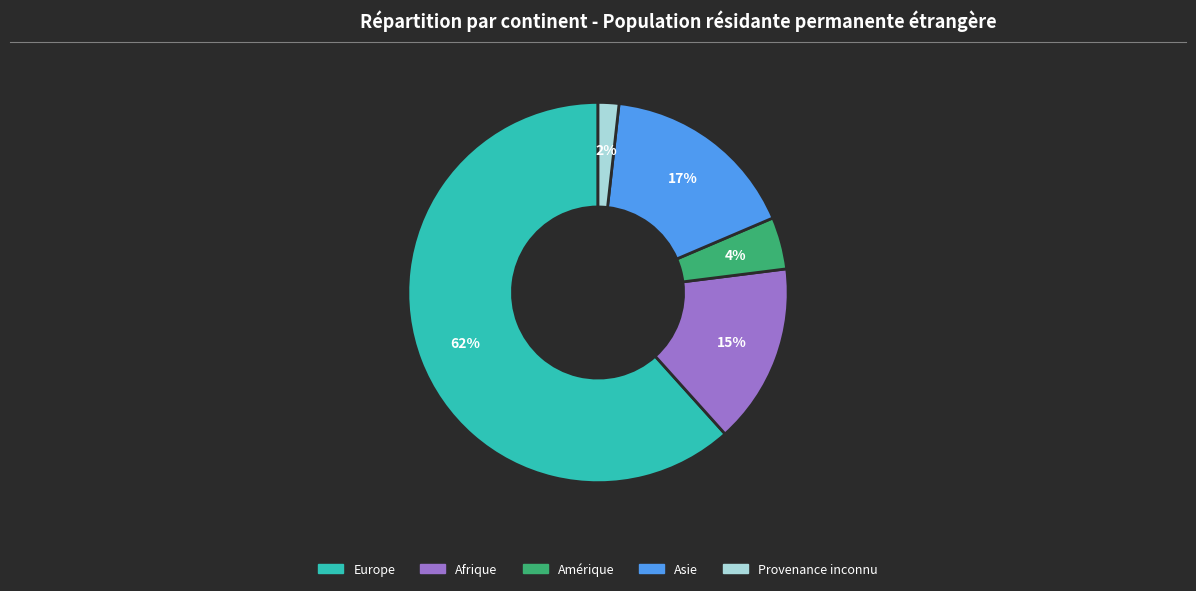

The Amérique slice represents 15% of the pie. True or false?

False